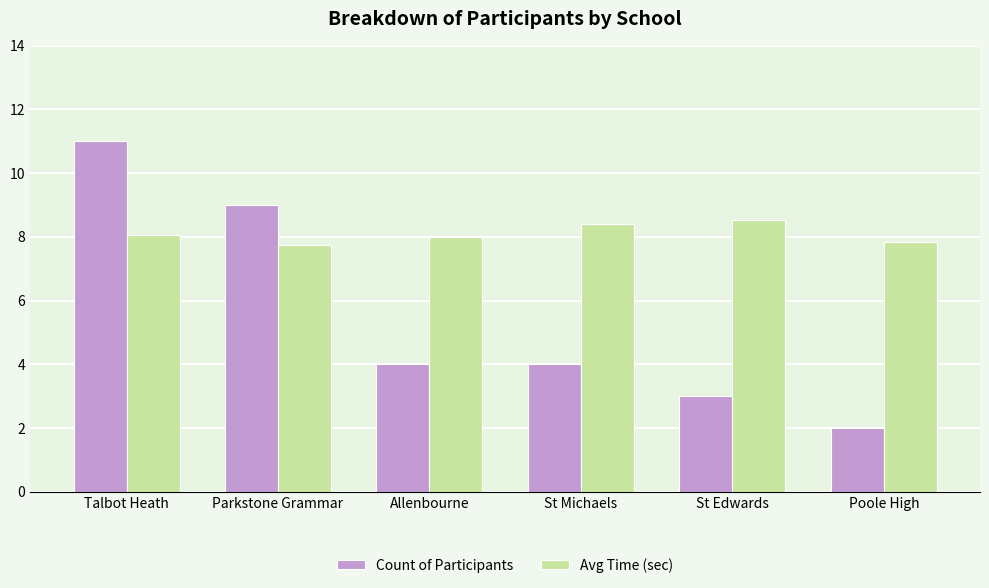

Which series has the largest total across all categories?

Avg Time (sec)